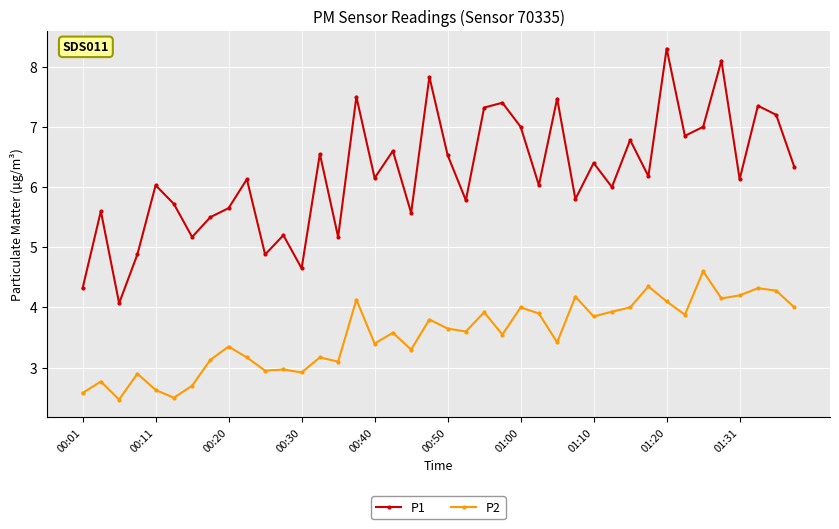

What is the value of the P1 point at the 13th from the left?

4.7